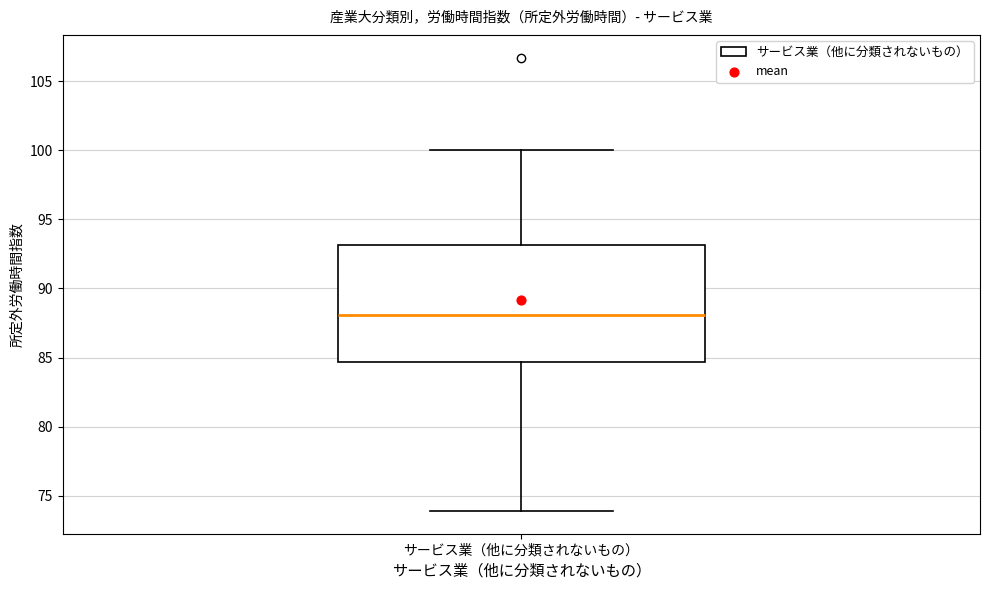

Where does the upper whisker of the box for サービス業（他に分類されないもの） end on the y-axis? The values are not printed on the chart, so give them approximately, as read against the axis.

100.0